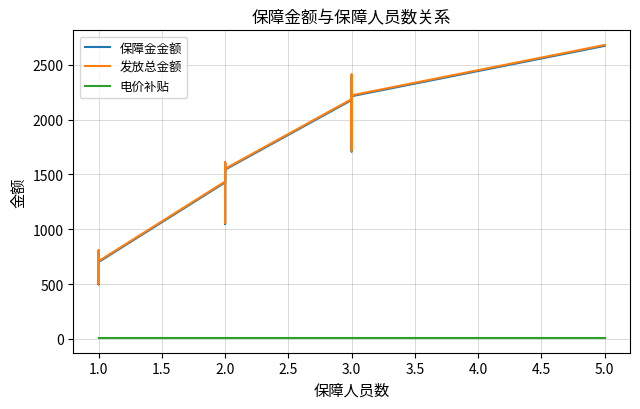

Does the chart have visible grid lines?

Yes